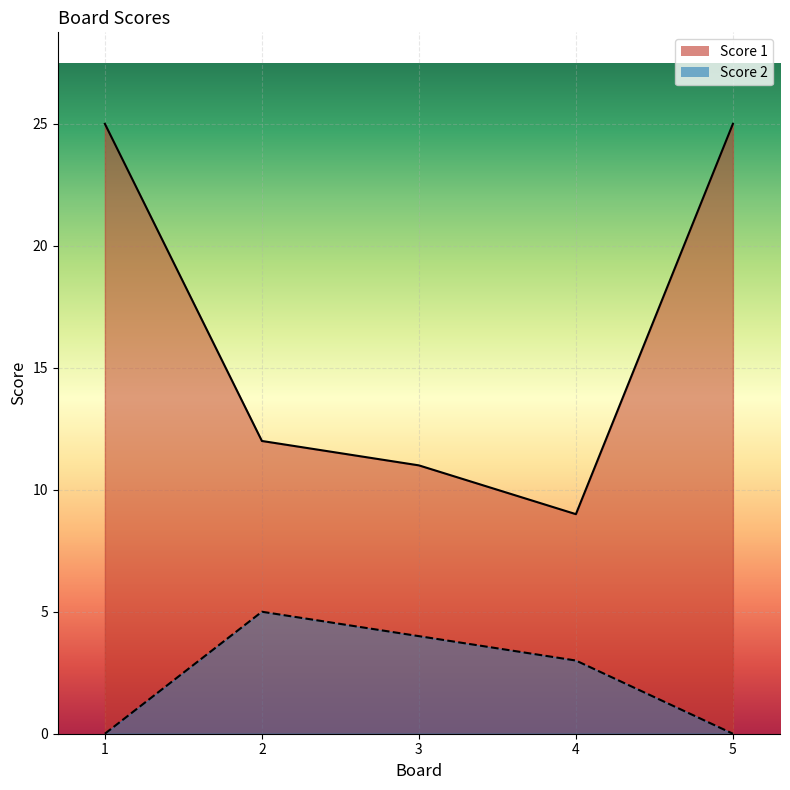

True or false: Score 1 has a value of 16 at 1.

False